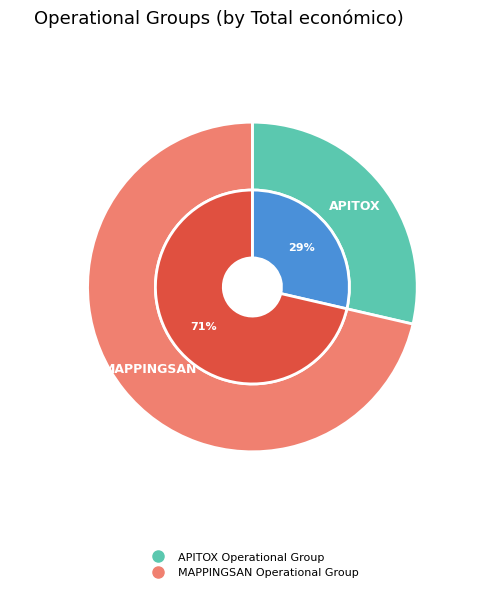

Combined, do APITOX Operational Group and MAPPINGSAN Operational Group account for over 50%?

Yes